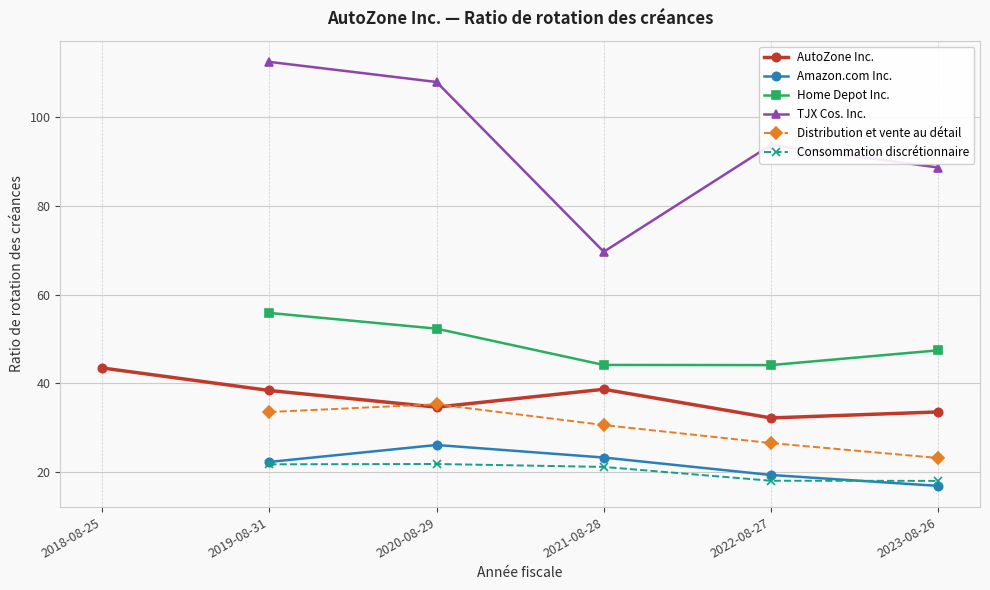

How many lines are shown in the chart?

6